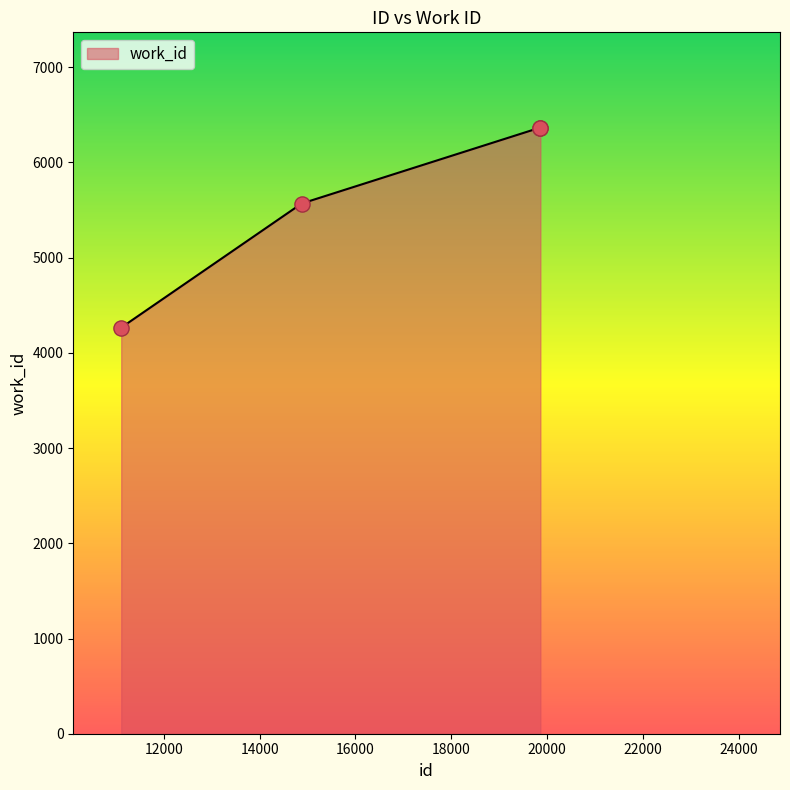

True or false: there are more than 2 points higher than both neighbors.

False